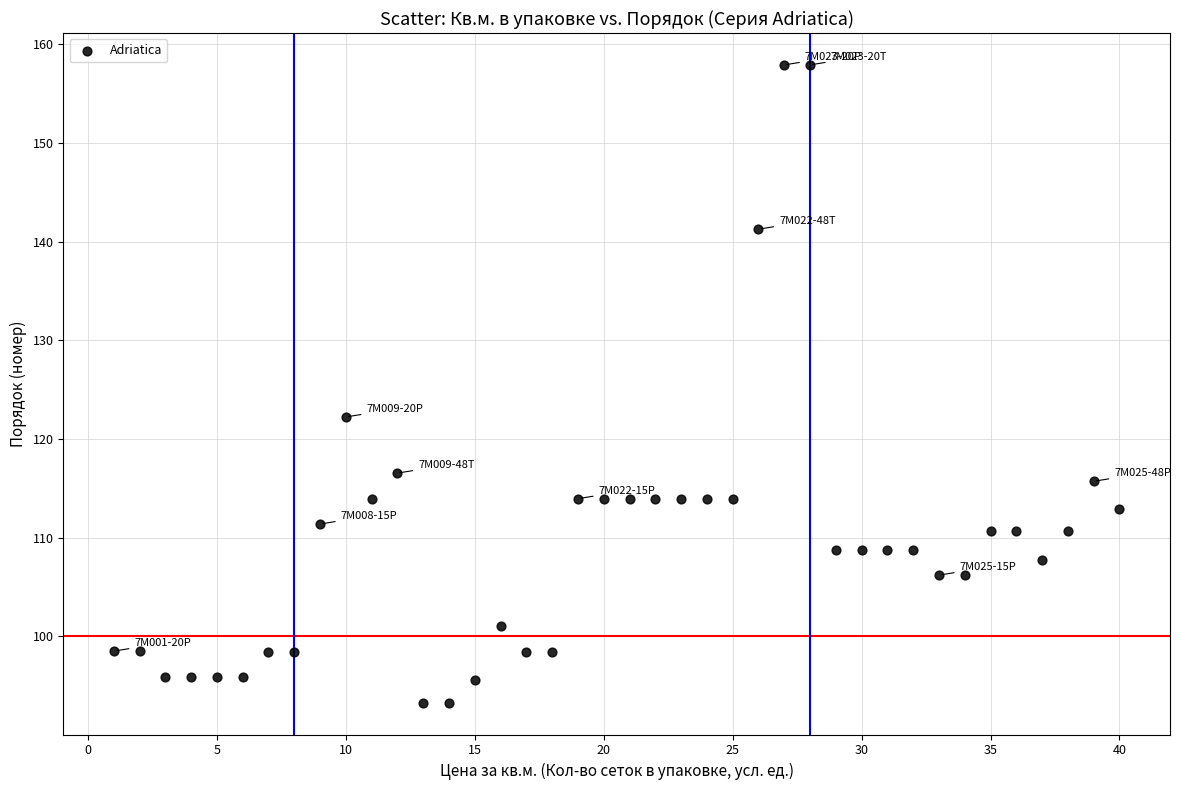

What is the range of Y values (max minus min)?

64.6